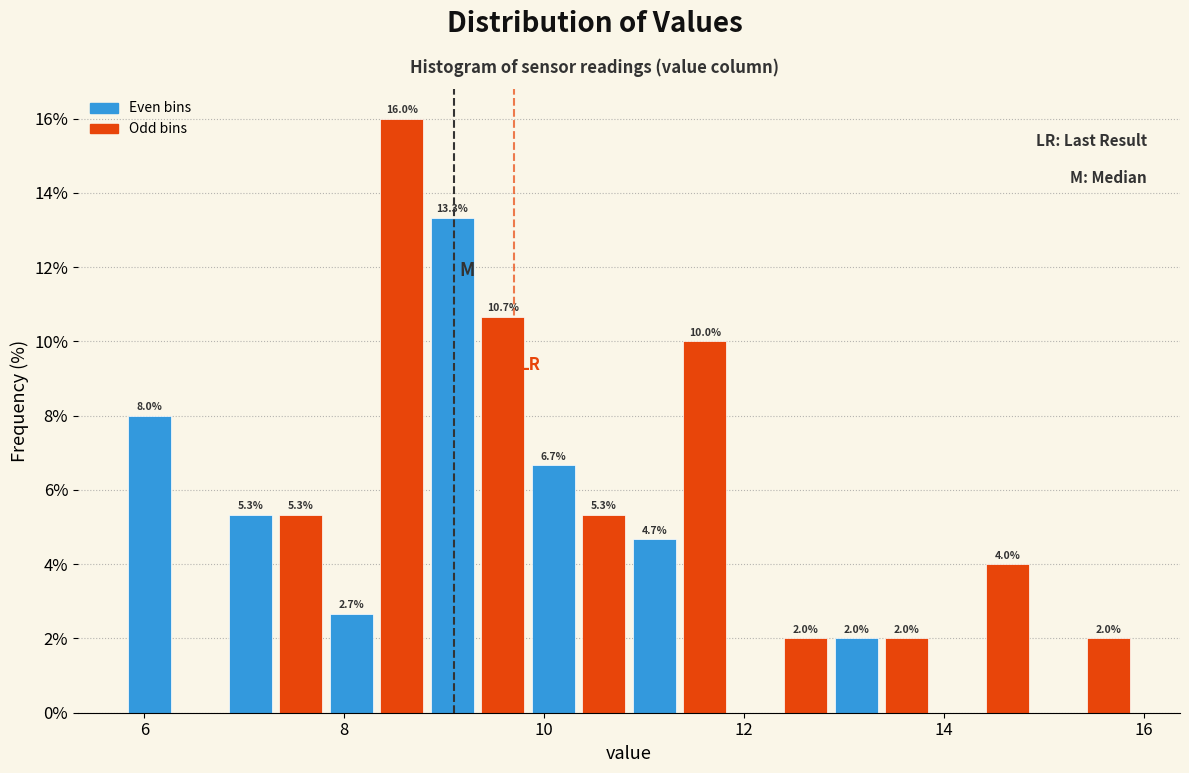

Read against the x-axis, roughly where is the centre of the tallest bar?

8.6